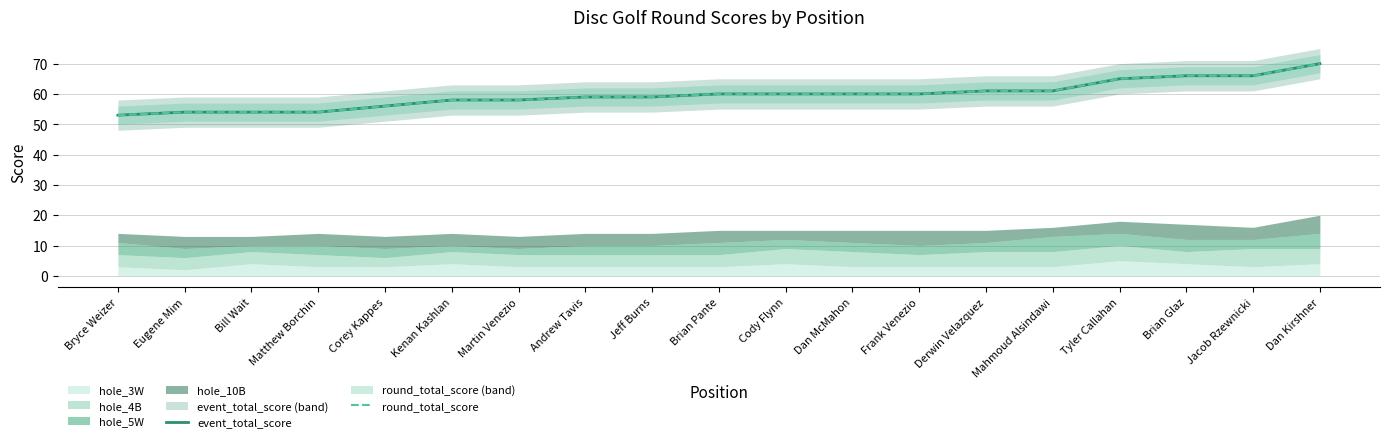

True or false: event_total_score and round_total_score intersect in this chart.

False